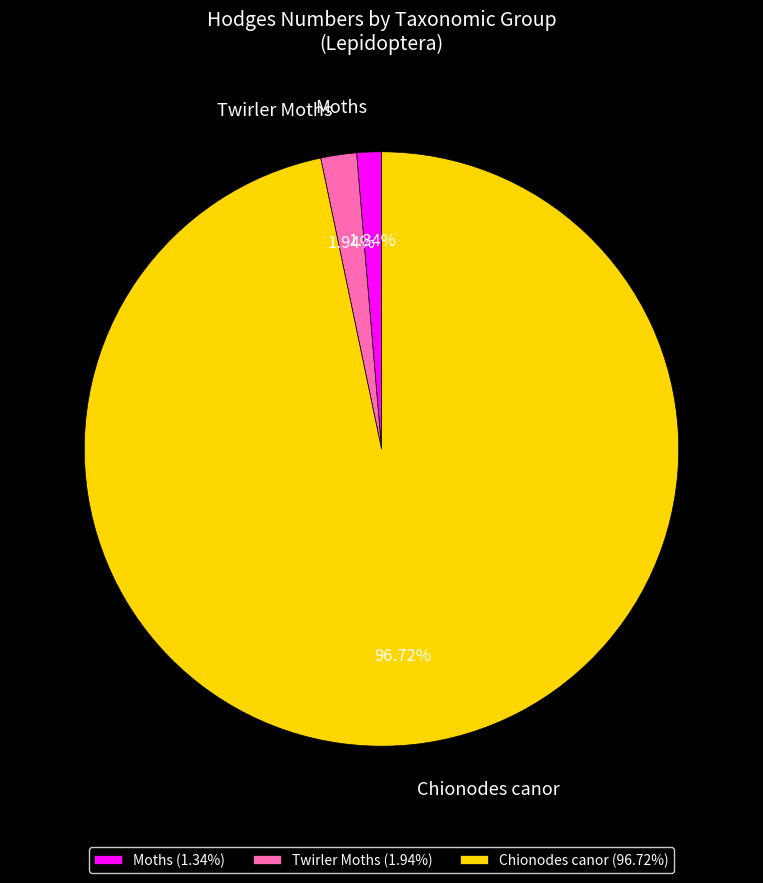

To the nearest percent, what percentage of the pie is Twirler Moths?

2%